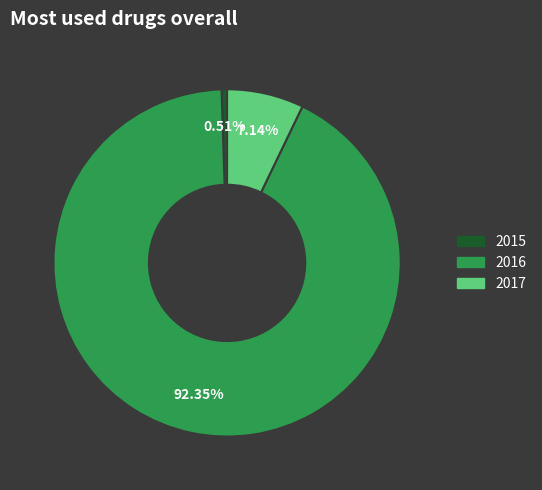

Is there any slice that represents more than half of the pie?

Yes